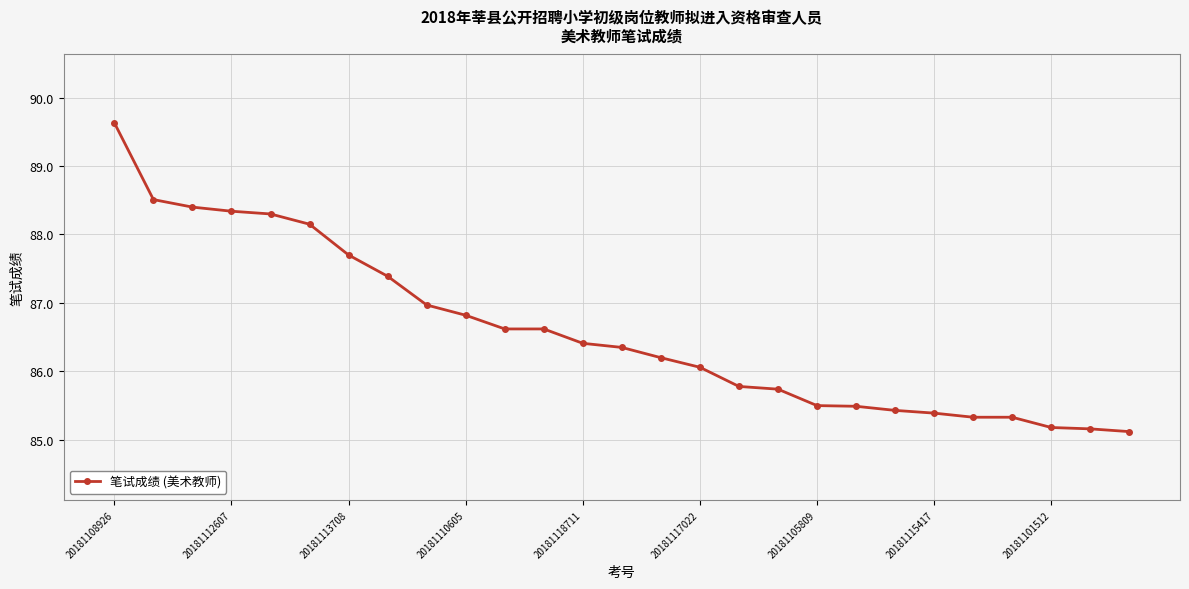

What is the average value?

86.6